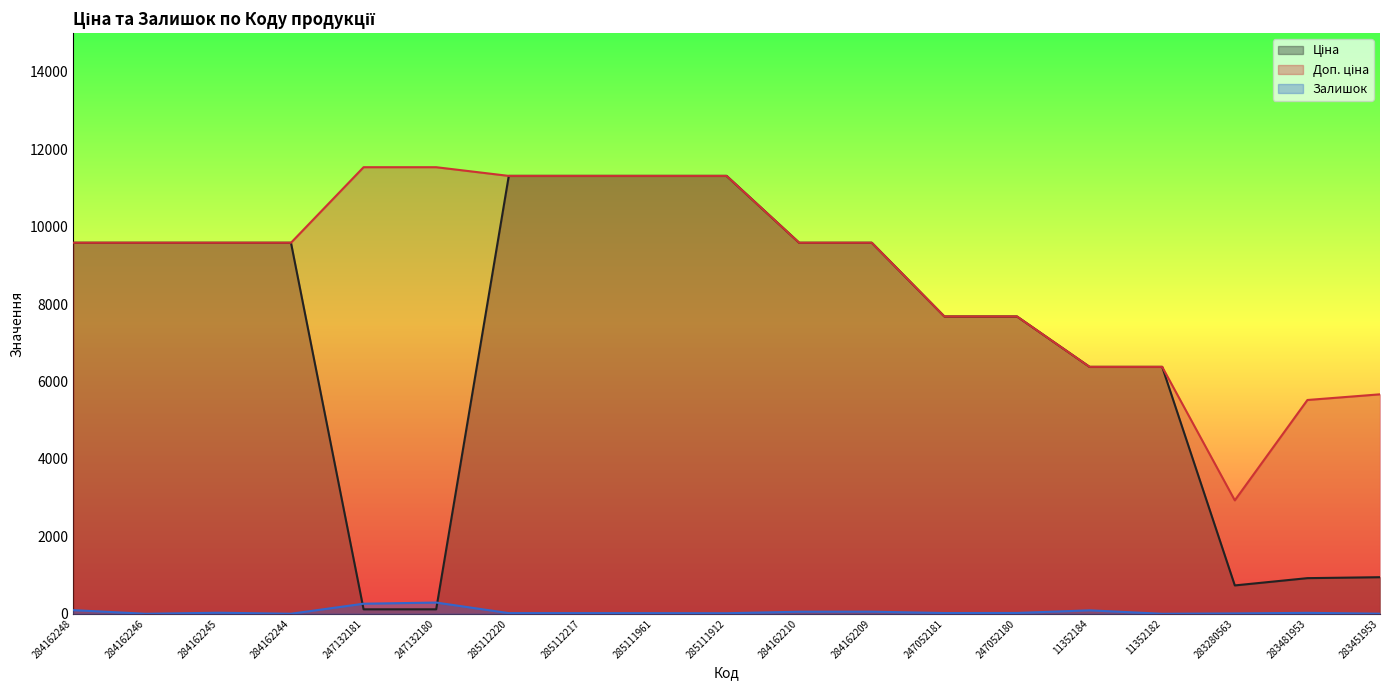

Rank the series by their maximum value, from lowest to highest.

Залишок, Ціна, Доп. ціна